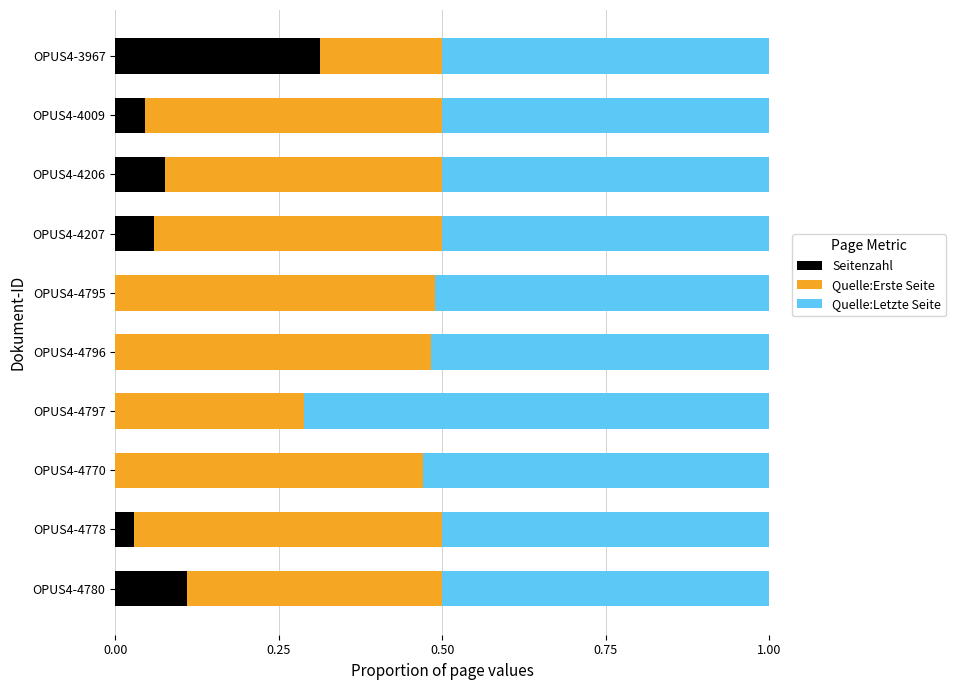

The Seitenzahl series shows 0.0 at OPUS4-4770. True or false?

True